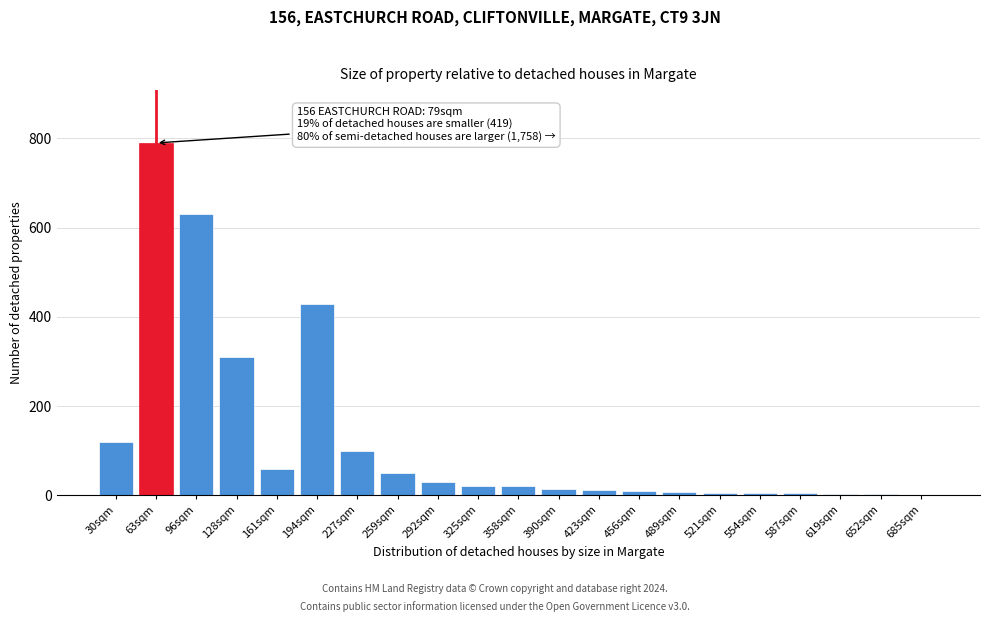

Which label corresponds to the largest value in the chart?

63sqm